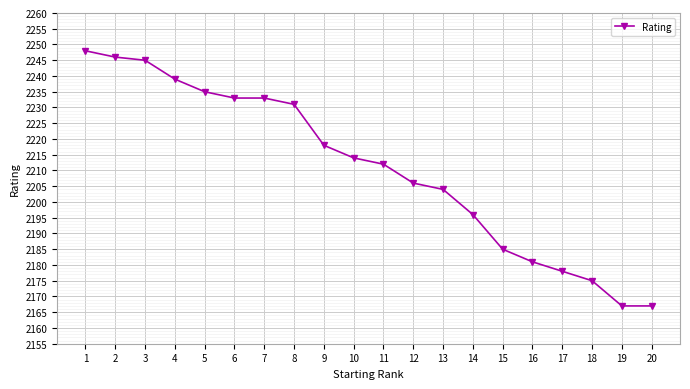

What is the ratio of the value at 11 to the value at 17?

1.0